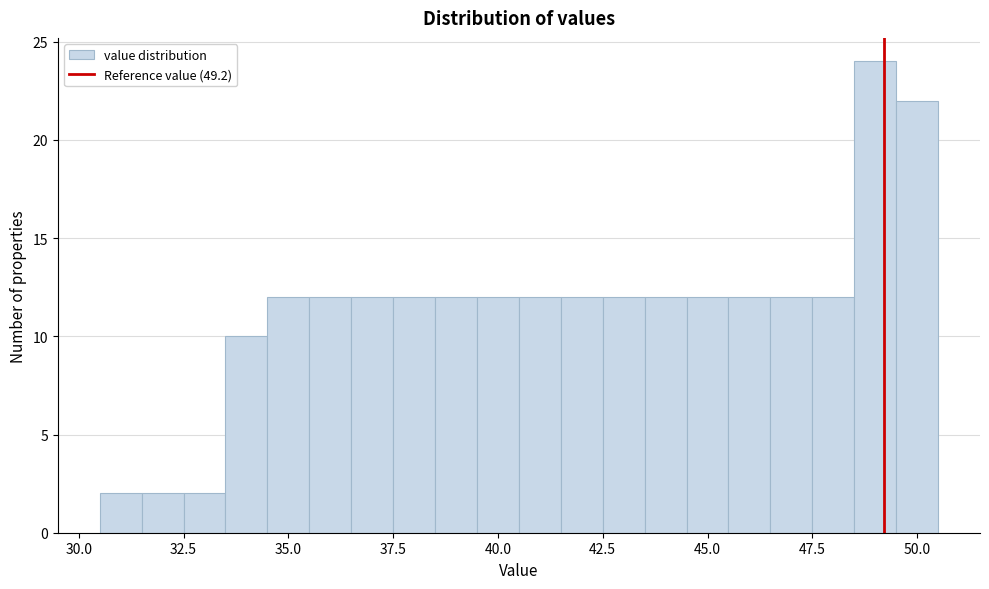

Read against the x-axis, roughly where is the centre of the tallest bar?

49.0